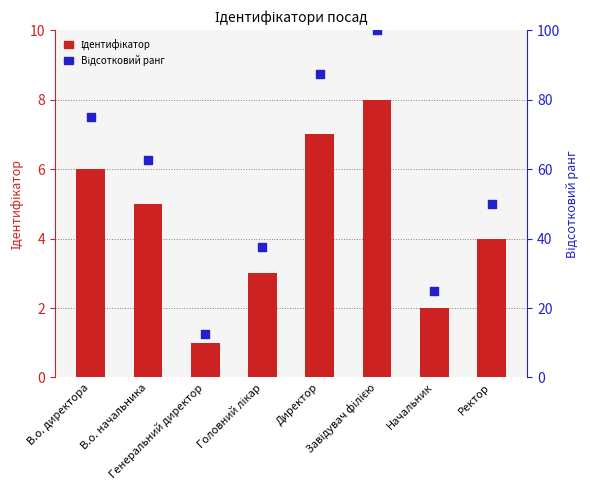

What are all the series names shown in the legend?

Ідентифікатор, Відсотковий ранг